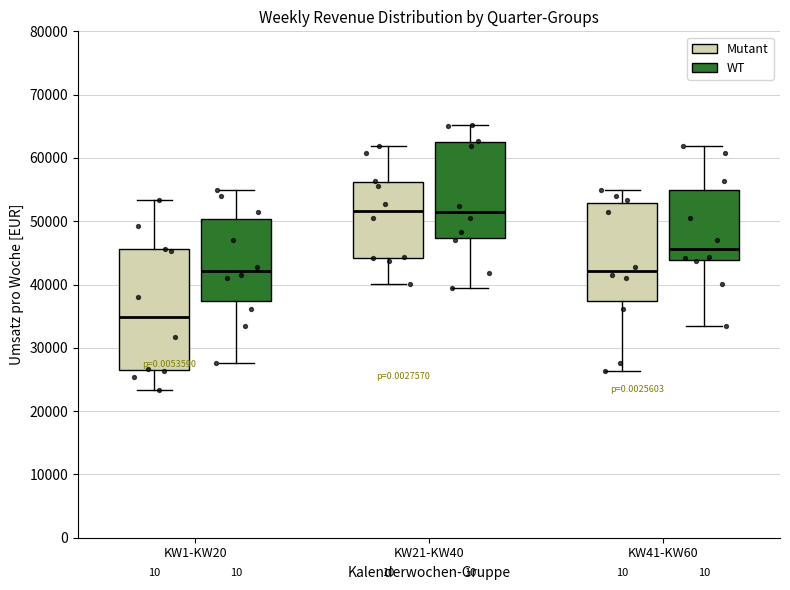

Where does the upper whisker of the box for KW21-KW40 (Mutant) end on the y-axis? The values are not printed on the chart, so give them approximately, as read against the axis.

62000